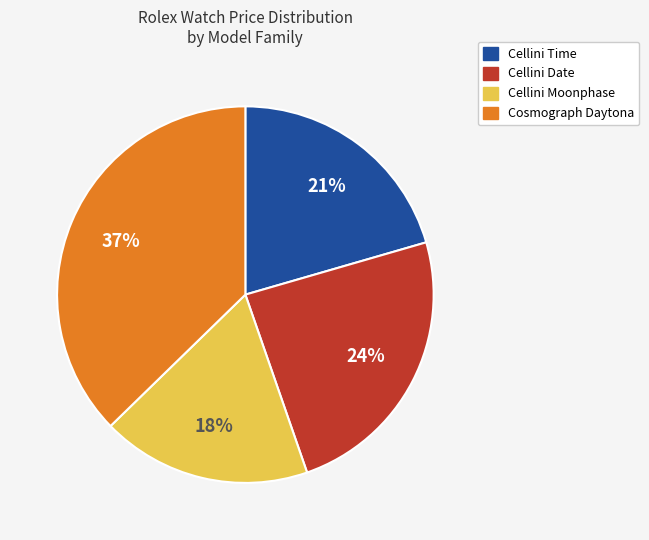

To the nearest percent, what is the average slice percentage?

25%